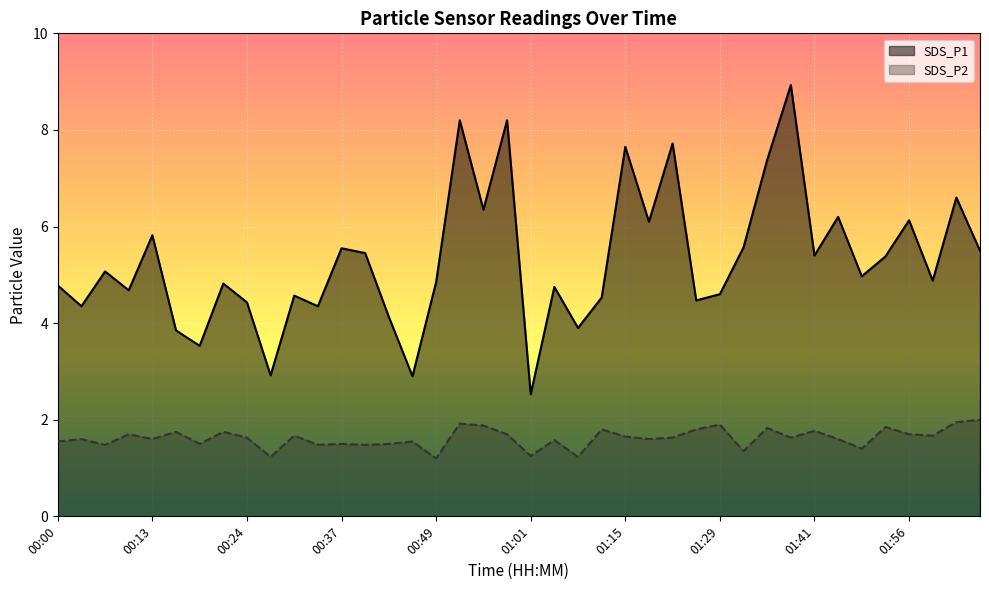

Read the SDS_P1 value at 01:01.

2.5